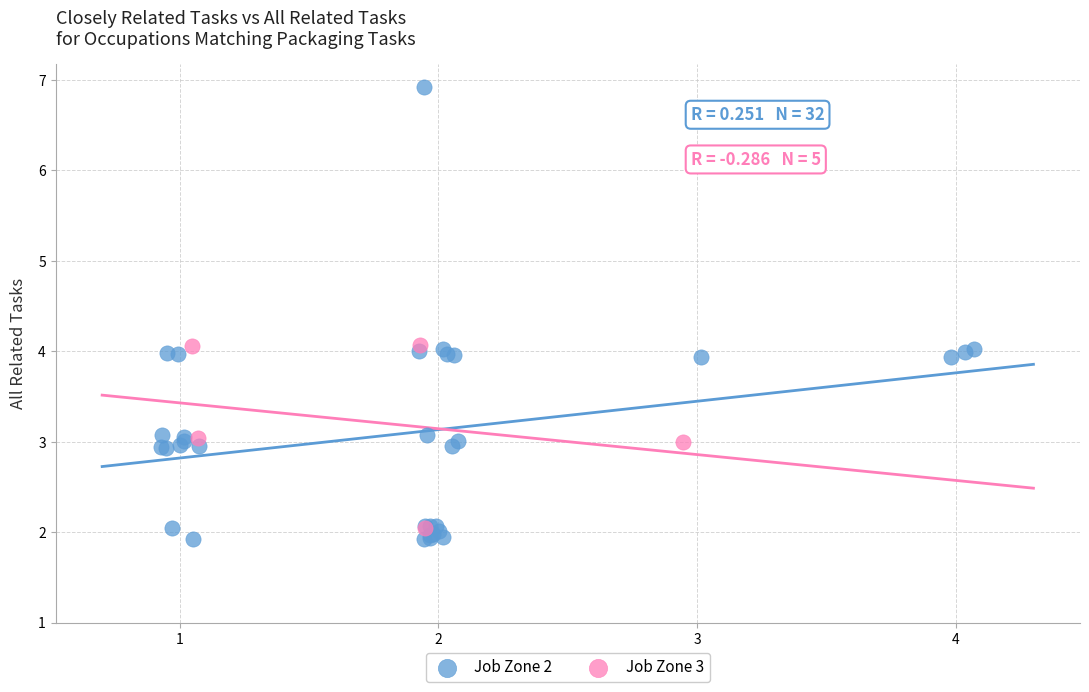

Which series reaches the maximum Y coordinate?

Job Zone 2